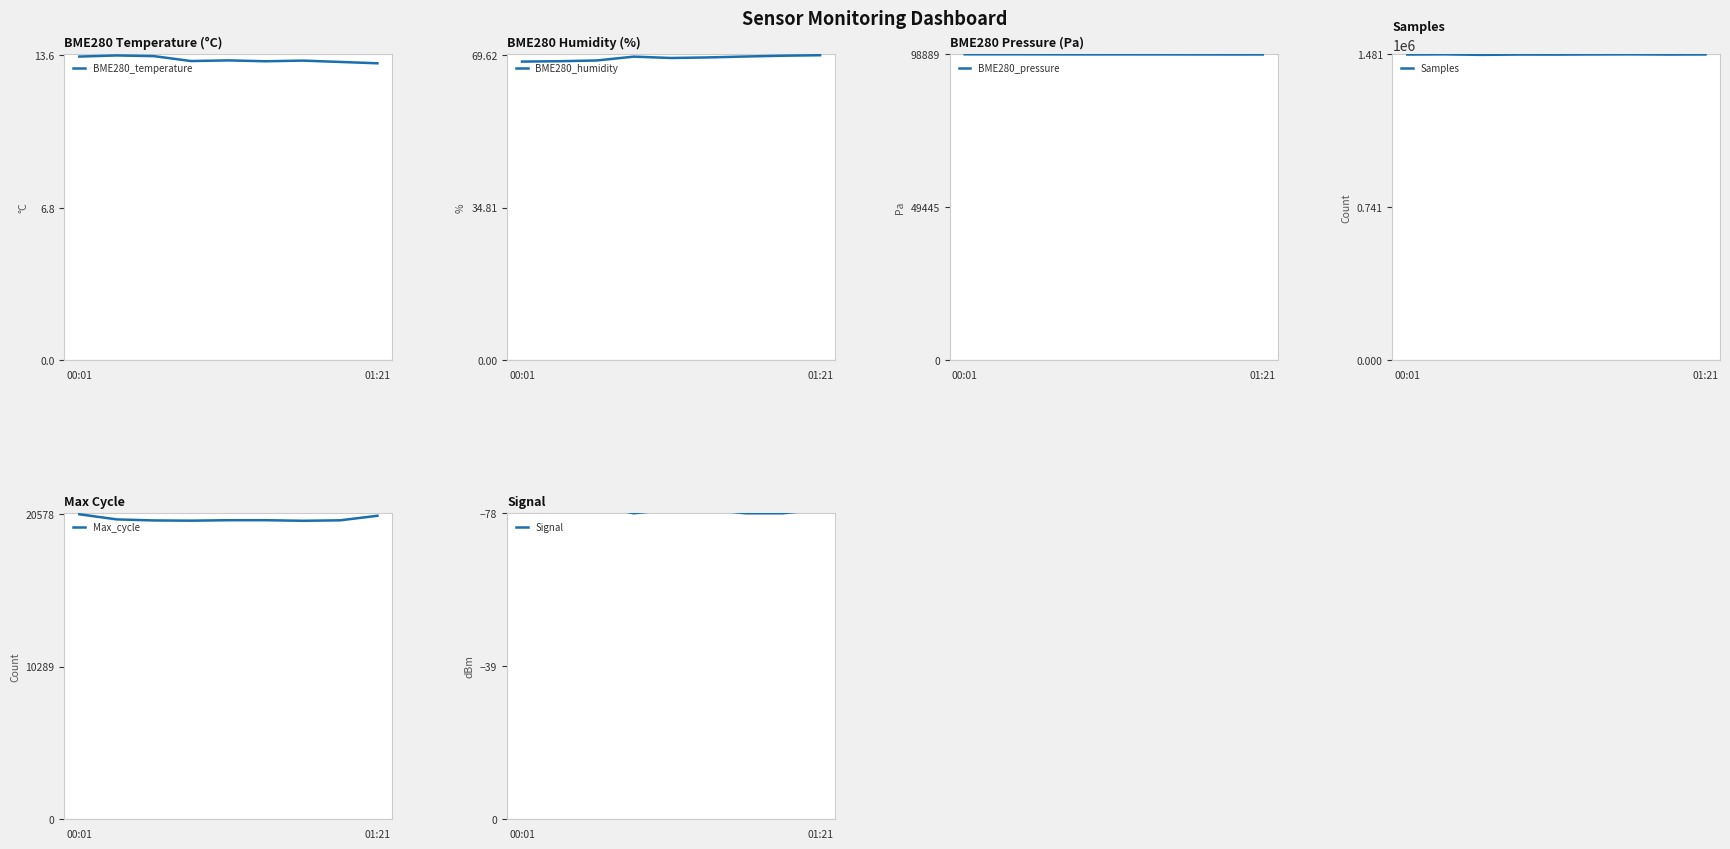

What is the maximum value for BME280_temperature?

13.6